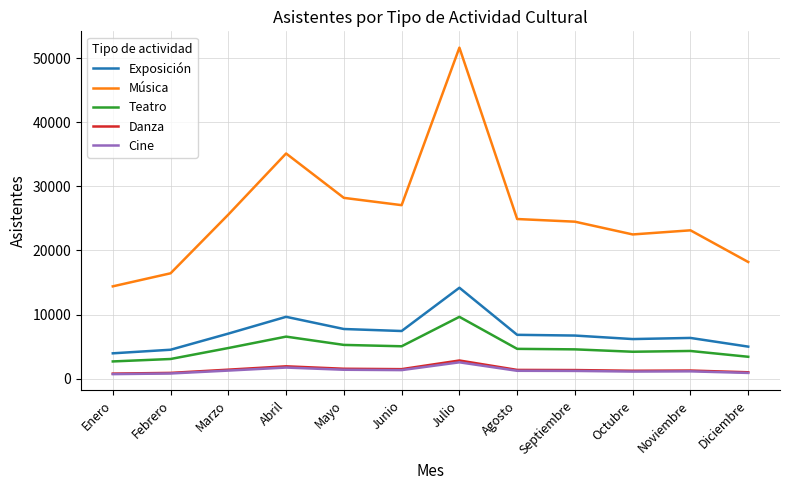

Where is the first local maximum for Música?

Abril